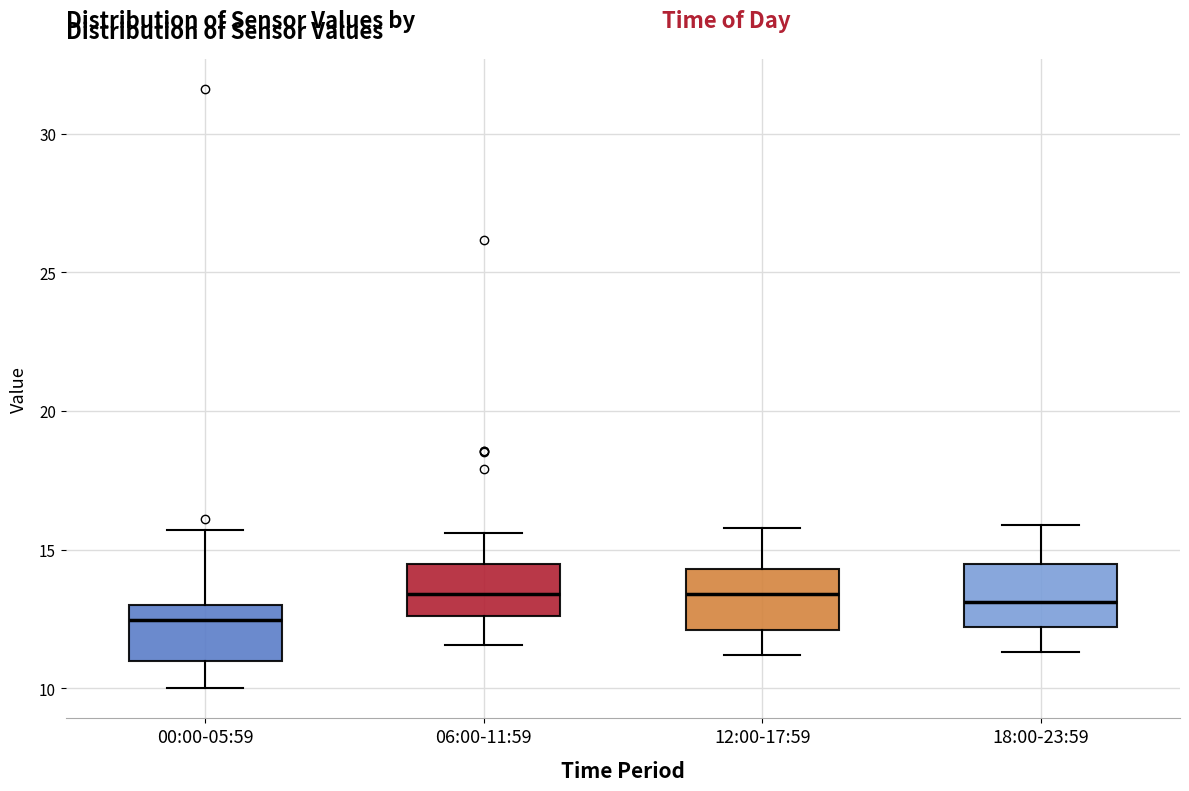

Where is the lower edge of the box for 06:00-11:59 on the y-axis? The values are not printed on the chart, so give them approximately, as read against the axis.

12.5